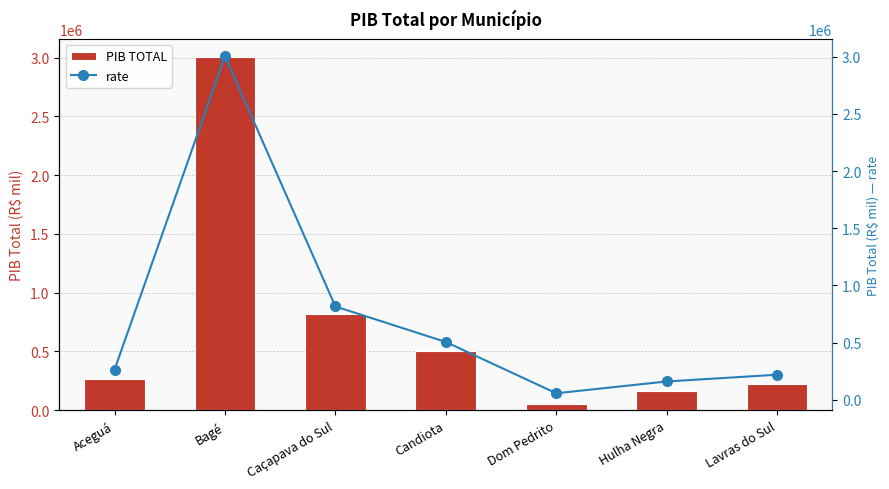

What is the label of the 7th bar from the left?

Lavras do Sul